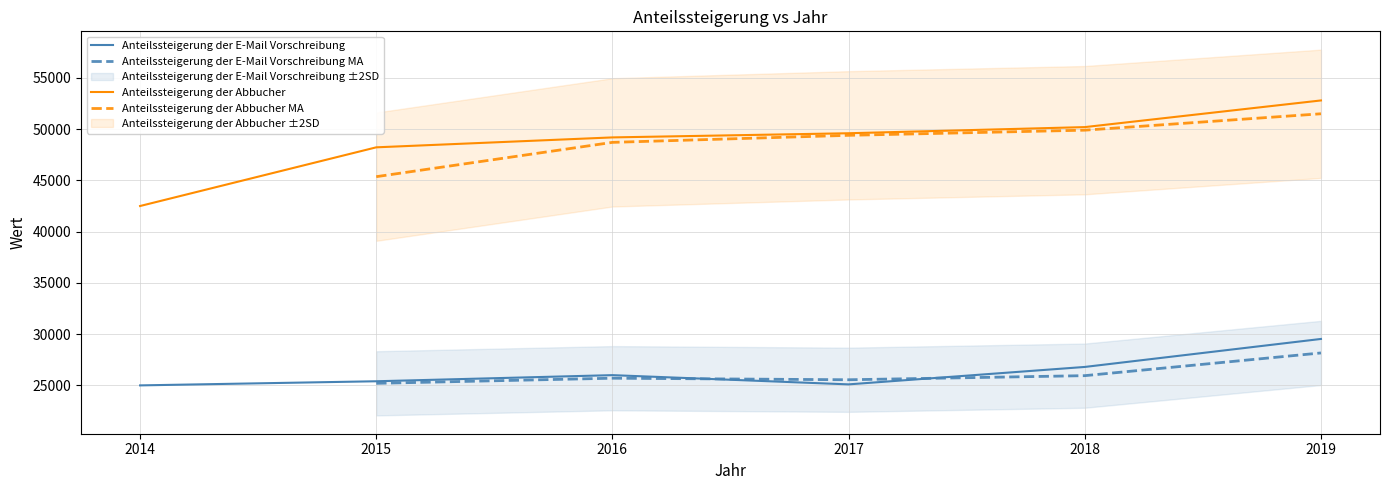

At which label does Anteilssteigerung der E-Mail Vorschreibung reach its minimum?

2014